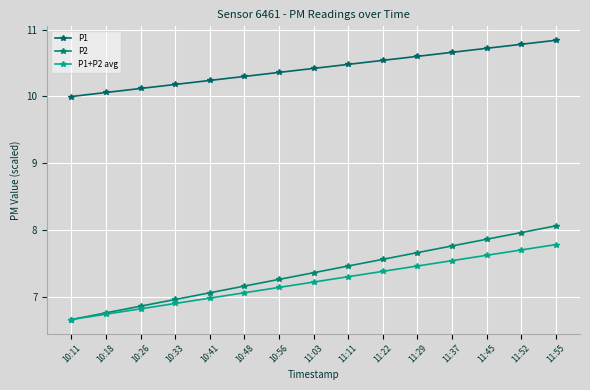

At which category does the chart reach its minimum across all series?

10:11